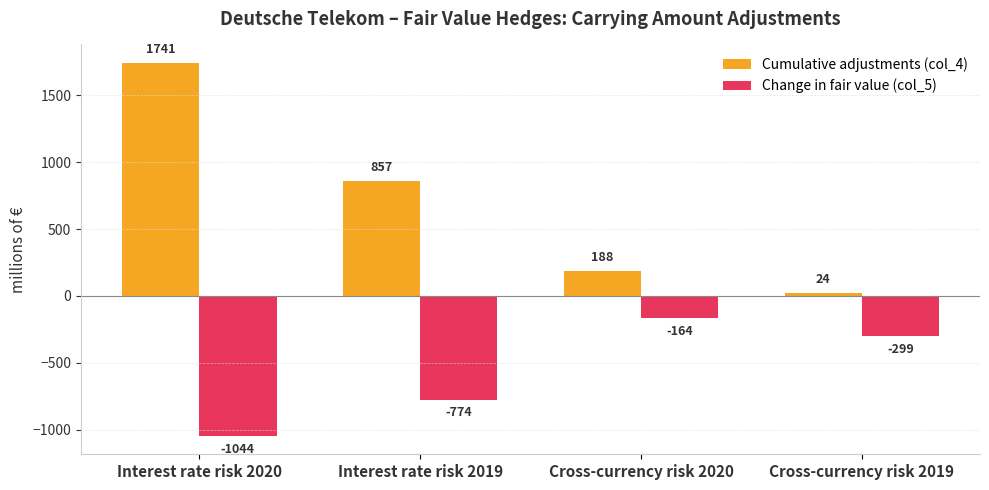

What is the spread (max minus min) of values at Interest rate risk 2020?

2785